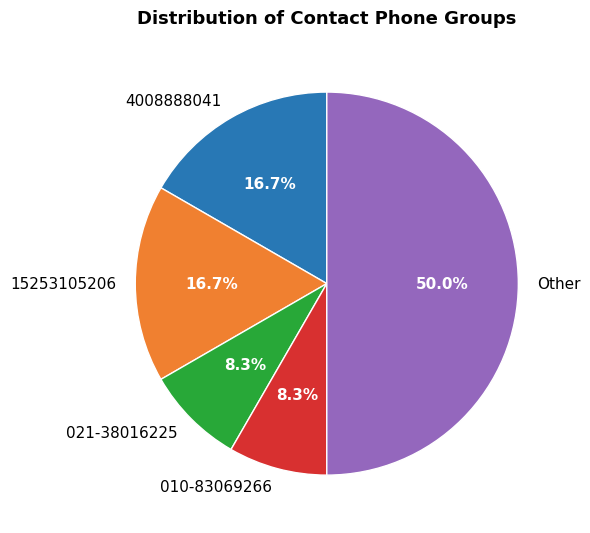

Which category has the biggest portion of the pie?

Other